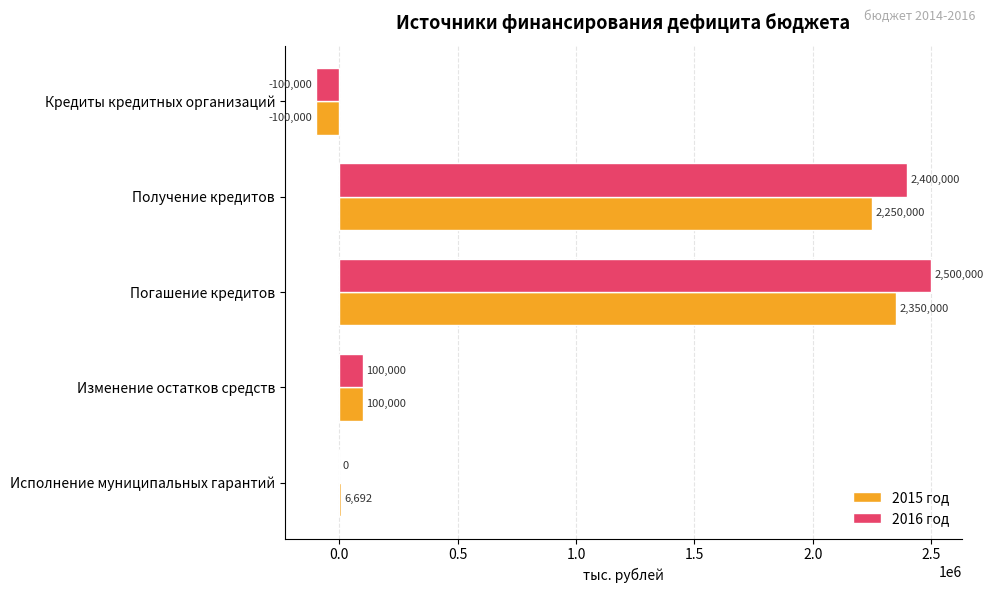

Which series has the widest spread of values?

2016 год